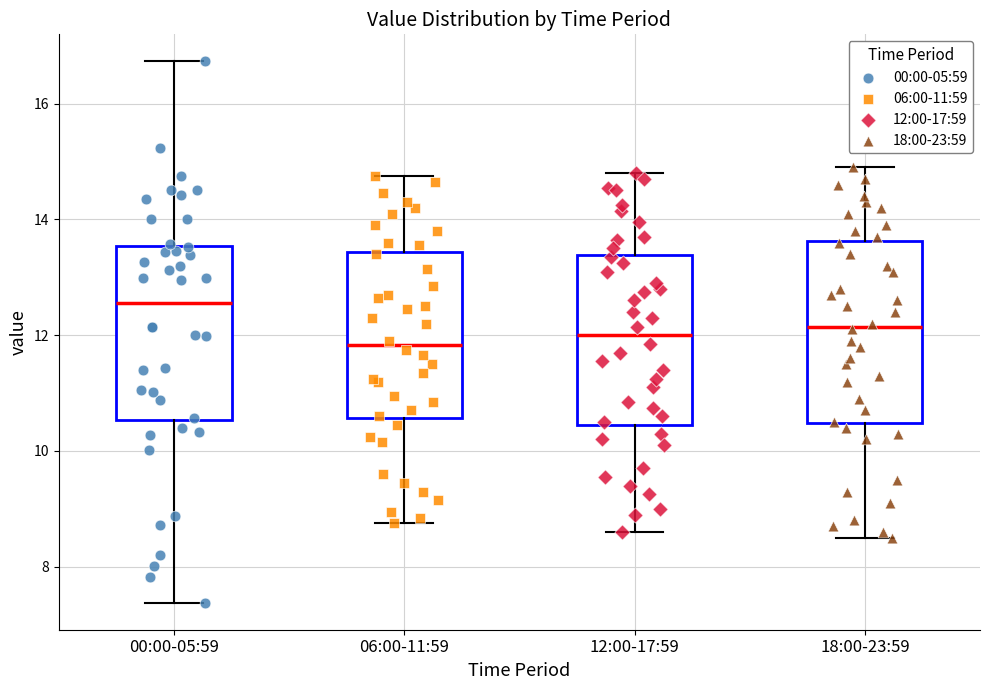

Reading left to right, read every box against the y-axis: the position of its median line, the range the box covers, and the ends of its whiskers. The values are not printed on the chart, so give them approximately, as read against the axis.

00:00-05:59: median 12.6, box 10.6 to 13.6, whiskers 7.4 to 16.8
06:00-11:59: median 11.8, box 10.6 to 13.4, whiskers 8.8 to 14.8
12:00-17:59: median 12.0, box 10.4 to 13.4, whiskers 8.6 to 14.8
18:00-23:59: median 12.2, box 10.4 to 13.6, whiskers 8.6 to 15.0